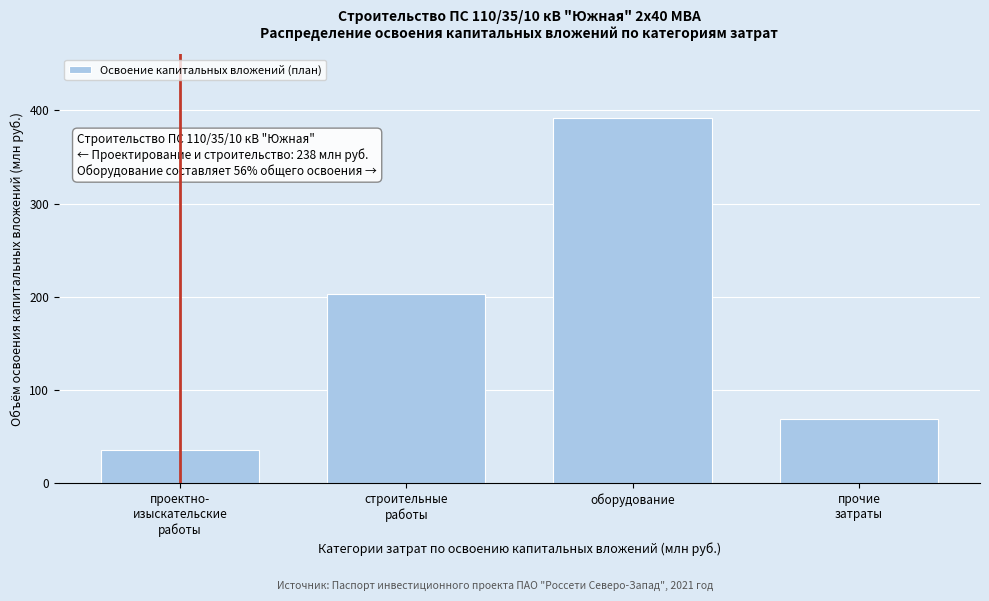

Reading left to right, what are all the values shown in this chart?

35.3	203.2	391.9	68.9